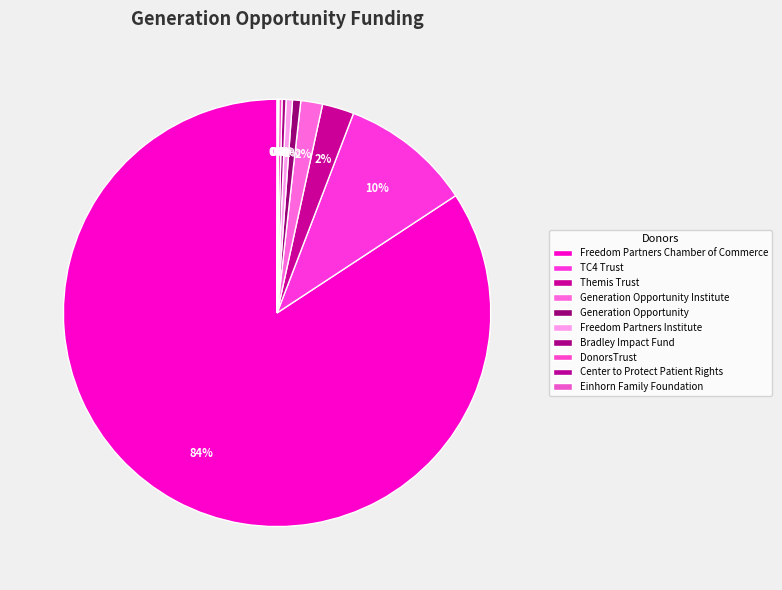

Combined, do TC4 Trust and Bradley Impact Fund account for over 50%?

No